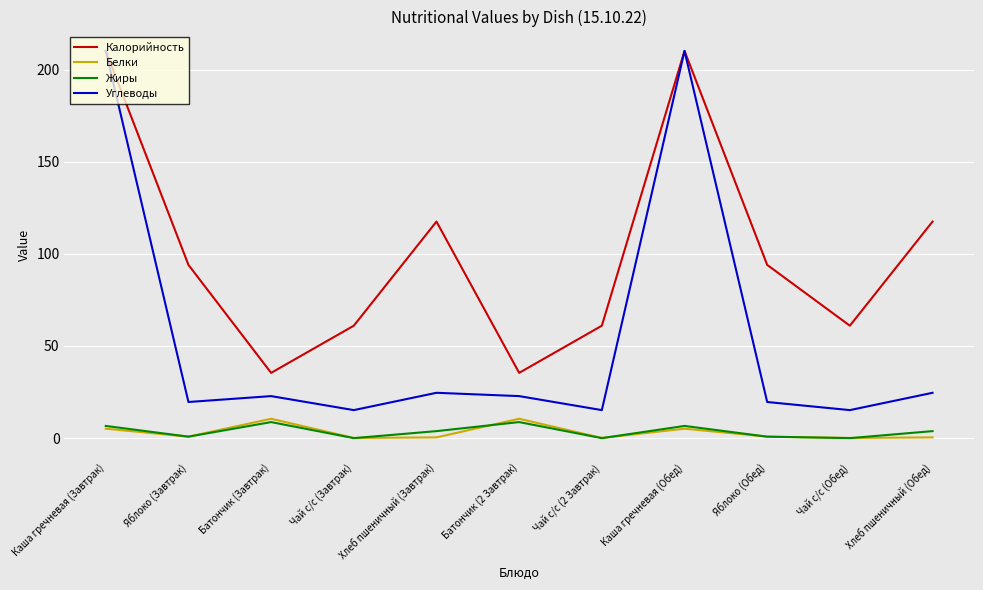

Which series has the largest total across all categories?

Калорийность